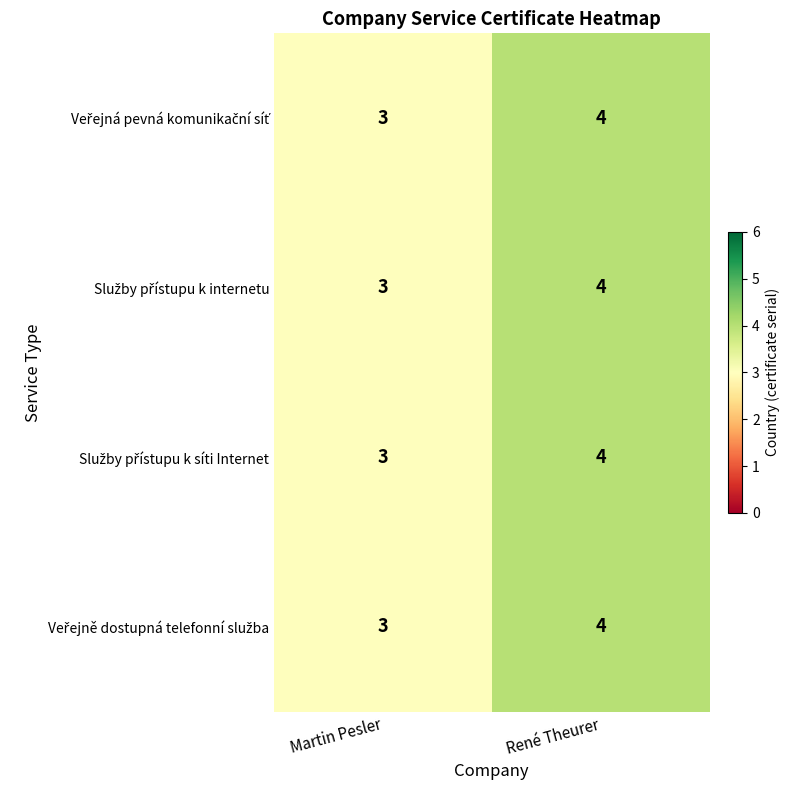

Count the number of data series in this chart.

4